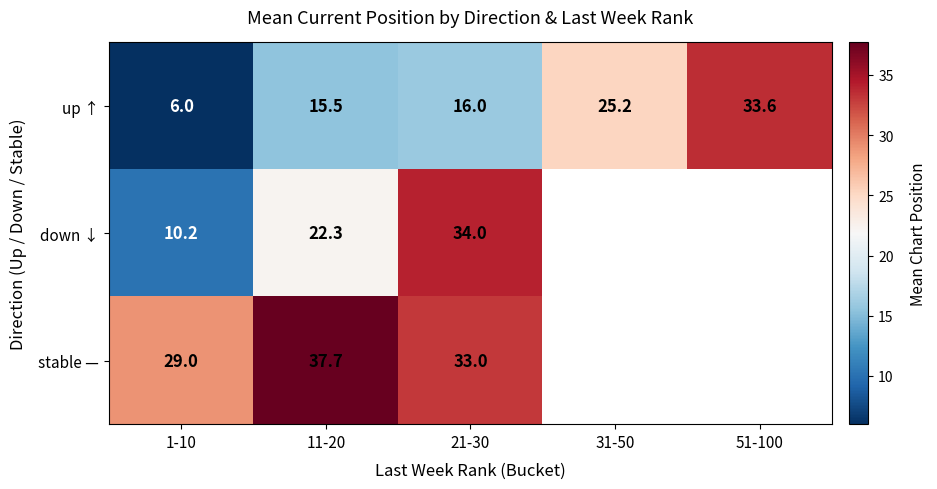

Which series changed the most between 1-10 and 21-30?

down ↓